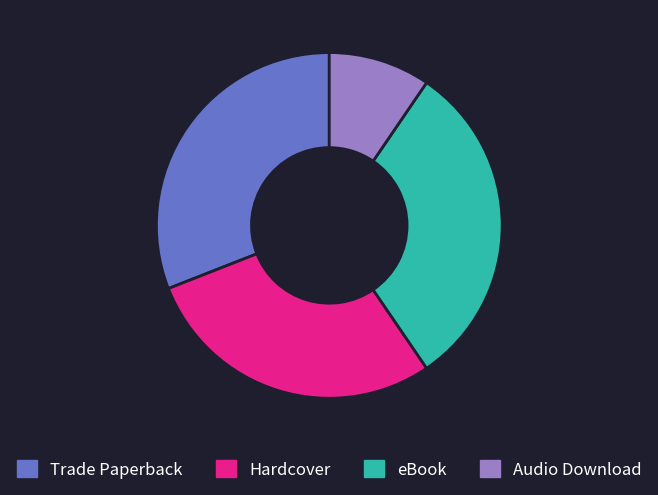

What is the smallest slice in the pie chart?

Audio Download